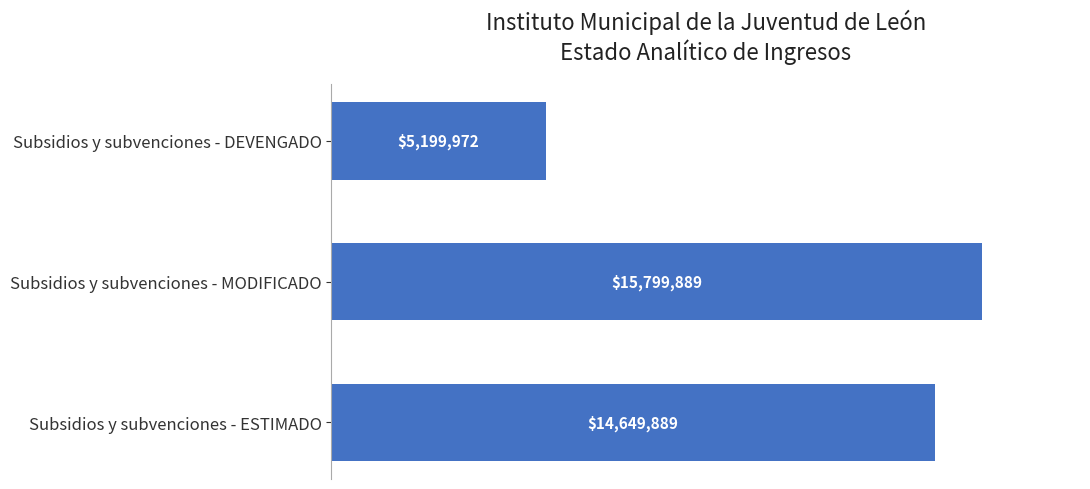

How many data points are above 14649889?

2